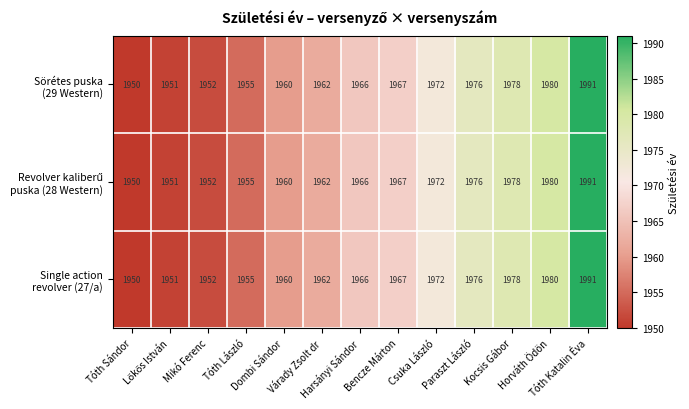

At how many categories does at least one series exceed 1977?

3